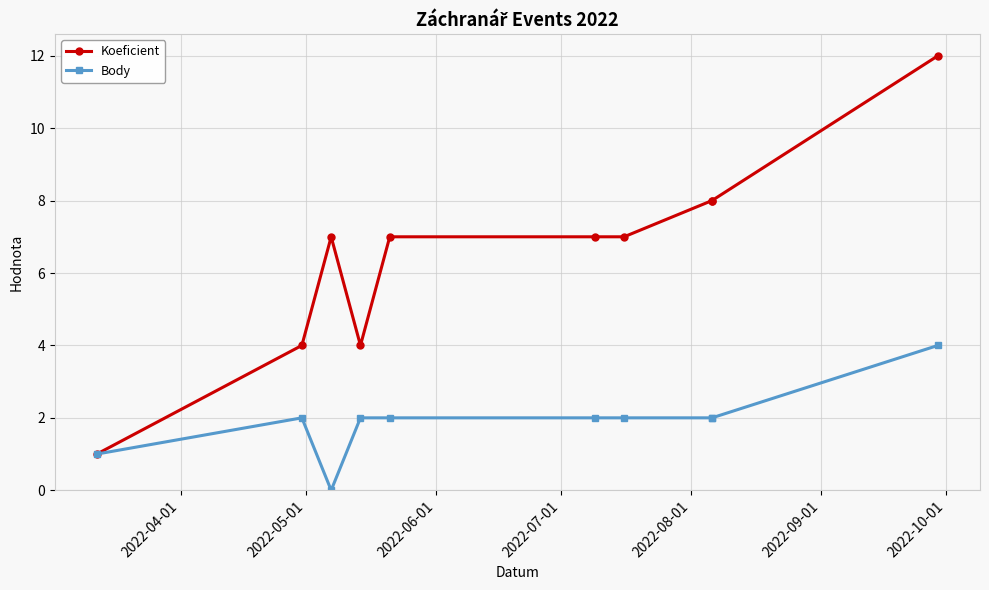

True or false: Koeficient has a value of 3 at 2022-08-01.

False